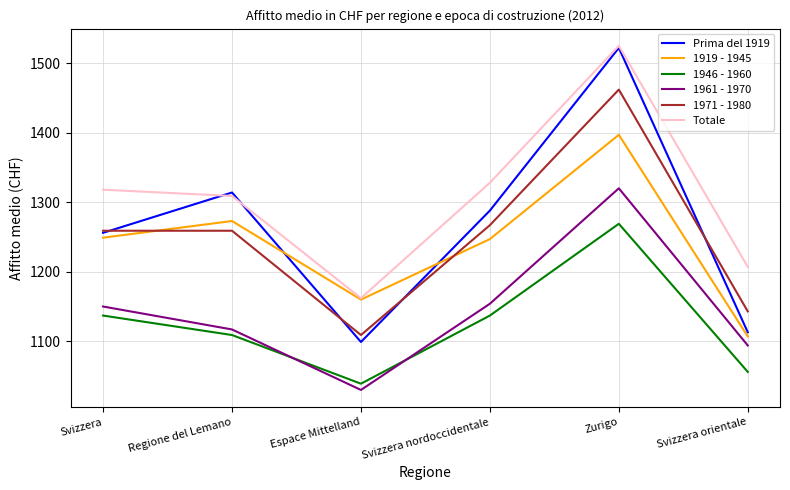

What value does the 1961 - 1970 series have at Svizzera orientale?

1094